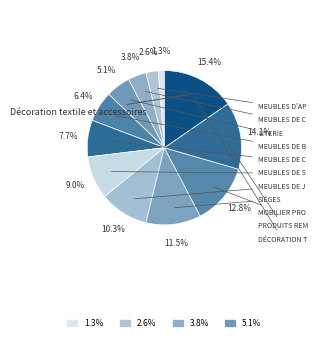

Rank the categories by value from highest to lowest.

Décoration textile et accessoires, Produits rembourrés d'assise ou de couchage, Mobilier professionnel, Sièges, Meubles de jardin, Meubles de salle de bains, Meubles de cuisine, Meubles de bureau, Literie, Meubles de chambre à coucher, Meubles d'appoint, Meubles de salon séjour salle à manger